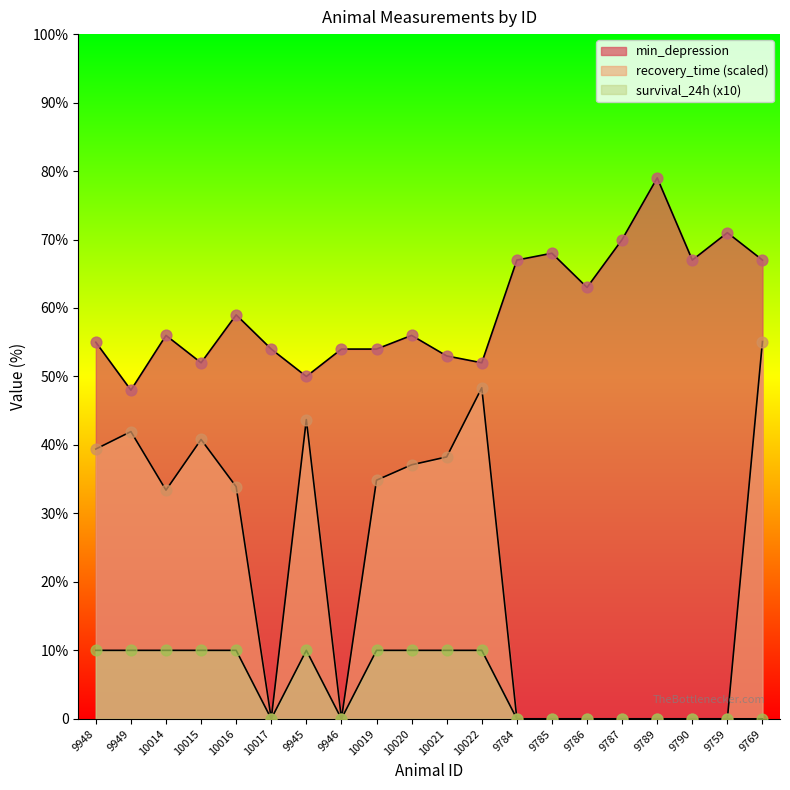

Is the value of survival_24h at 9790 greater than the value of min_depression at 9785?

No